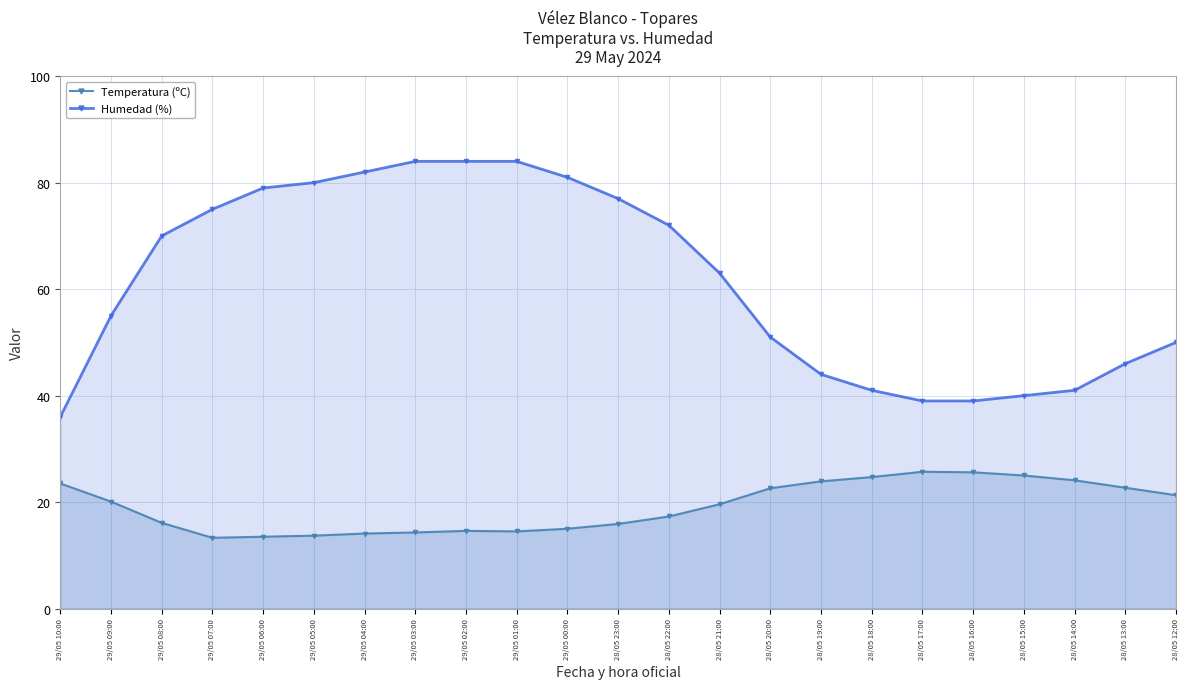

What is the smallest value displayed?

13.3